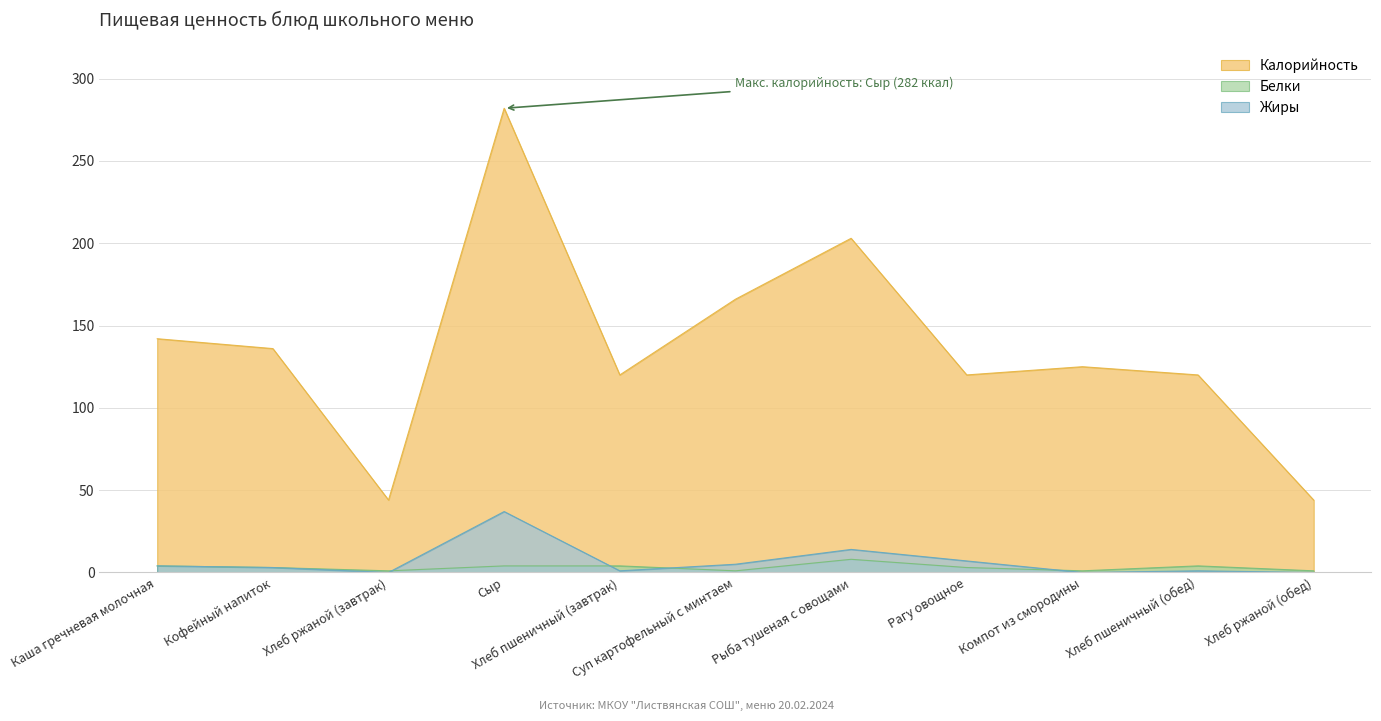

Which has a higher value, Хлеб пшеничный (завтрак) or Рагу овощное?

Хлеб пшеничный (завтрак)